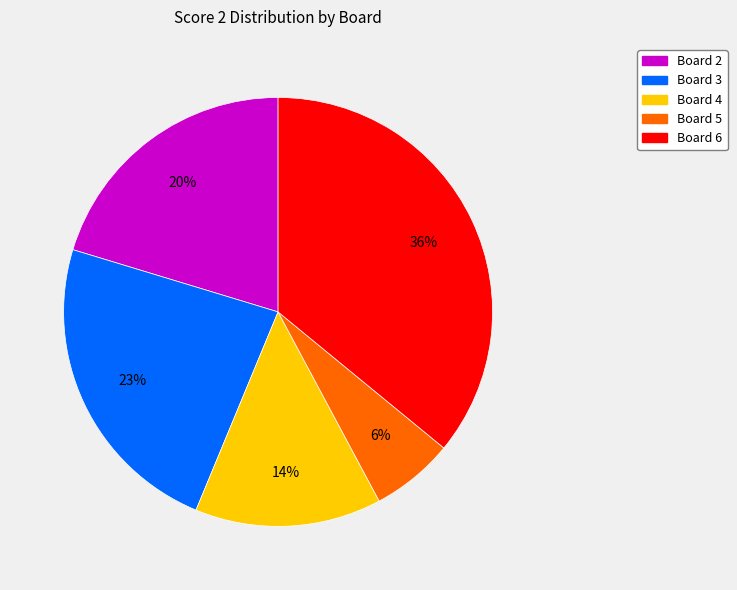

To the nearest percent, what portion does Board 2 represent?

20%